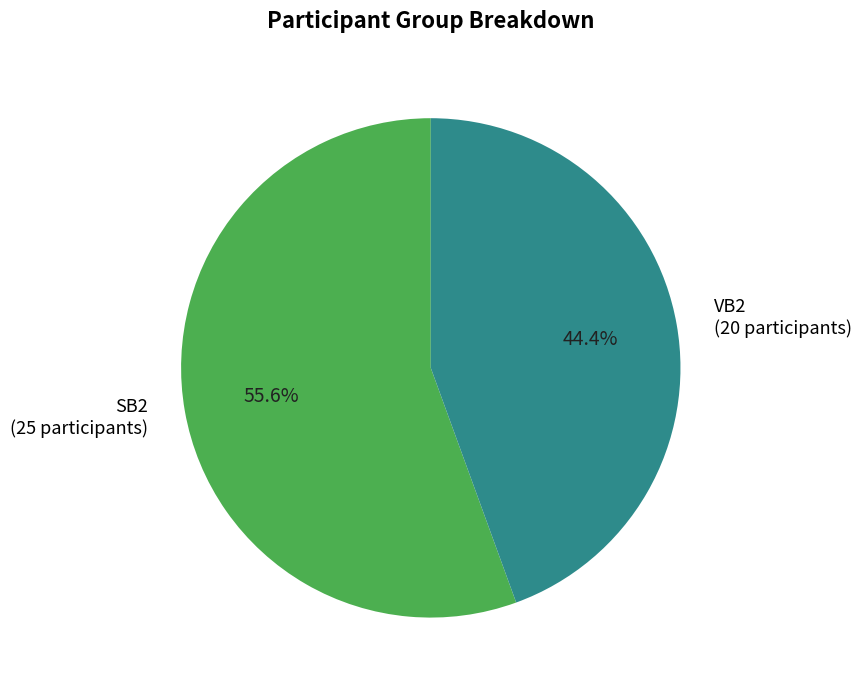

True or false: SB2 accounts for 67% of the total.

False